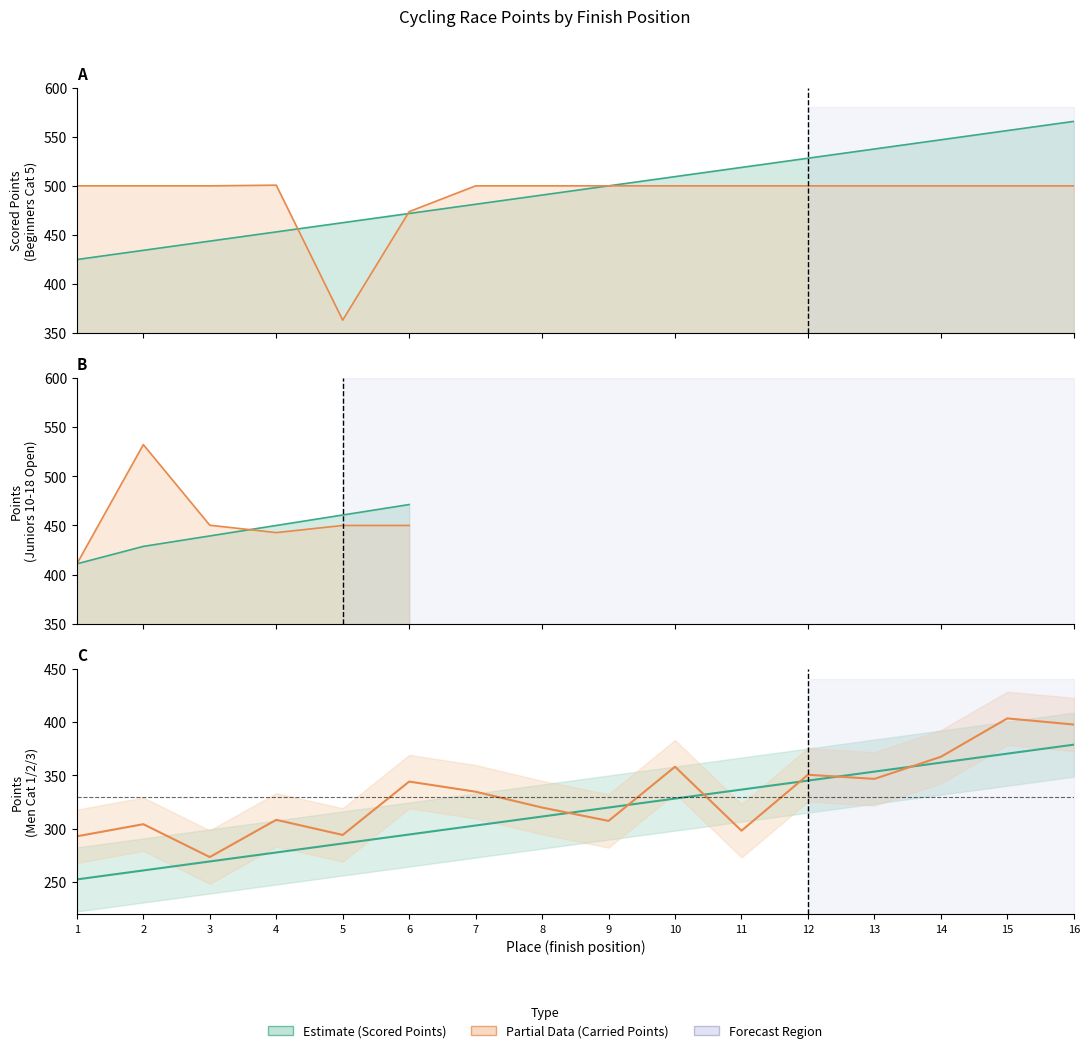

What is the minimum value shown in the chart?

252.6